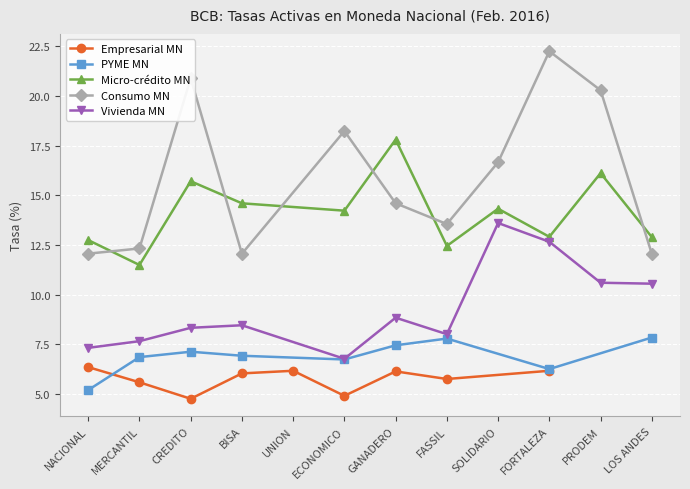

Reading left to right, extract all data points from this chart.

Empresarial MN: 6.4	5.6	4.8	6.0	6.2	4.9	6.1	5.8	0.0	6.2	0.0	0.0
PYME MN: 5.2	6.9	7.1	6.9	0.0	6.7	7.5	7.8	0.0	6.3	0.0	7.8
Micro-crédito MN: 12.7	11.5	15.7	14.6	0.0	14.2	17.8	12.5	14.3	12.9	16.1	12.9
Consumo MN: 12.1	12.3	20.9	12.1	0.0	18.2	14.6	13.6	16.7	22.3	20.3	12.1
Vivienda MN: 7.3	7.7	8.3	8.5	0.0	6.8	8.8	8.0	13.6	12.7	10.6	10.6